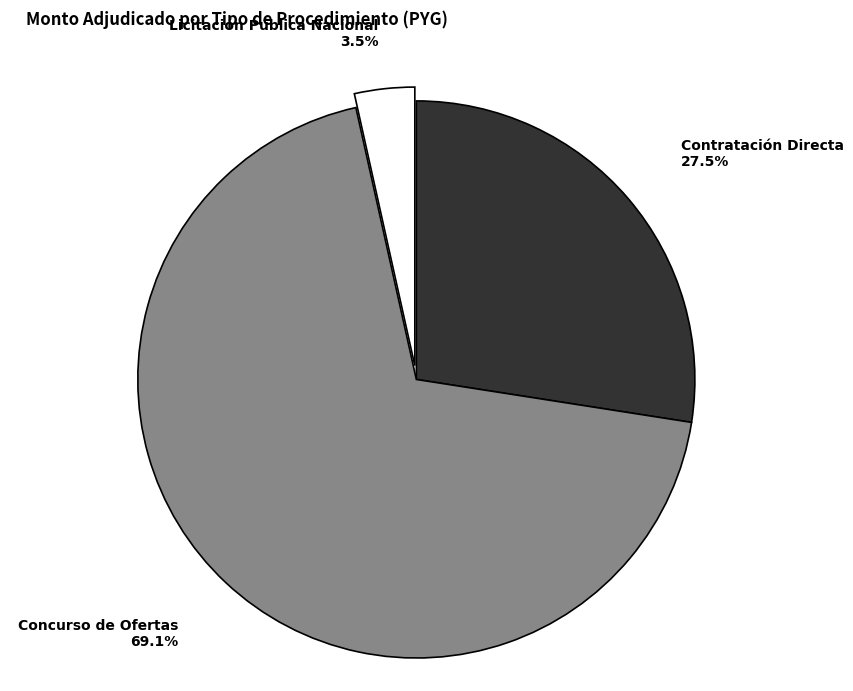

Rank the categories by value from lowest to highest.

Licitación Pública Nacional, Contratación Directa, Concurso de Ofertas